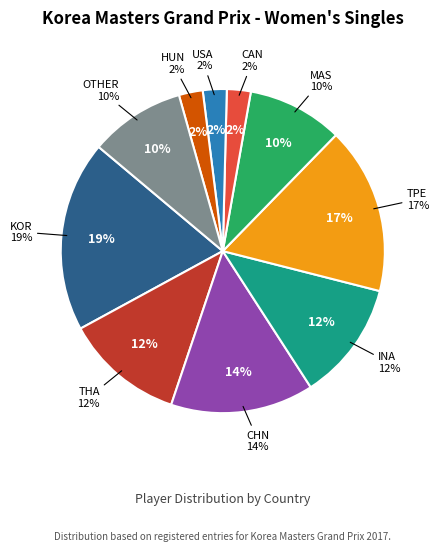

How many segments does this pie chart have?

10